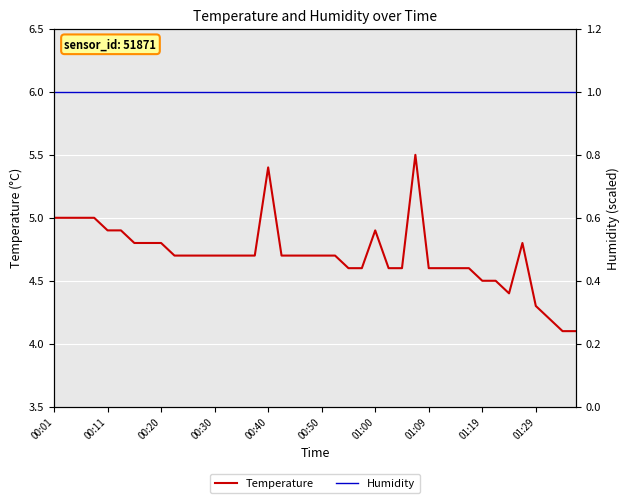

What is the total value across all series at 25?

5.6